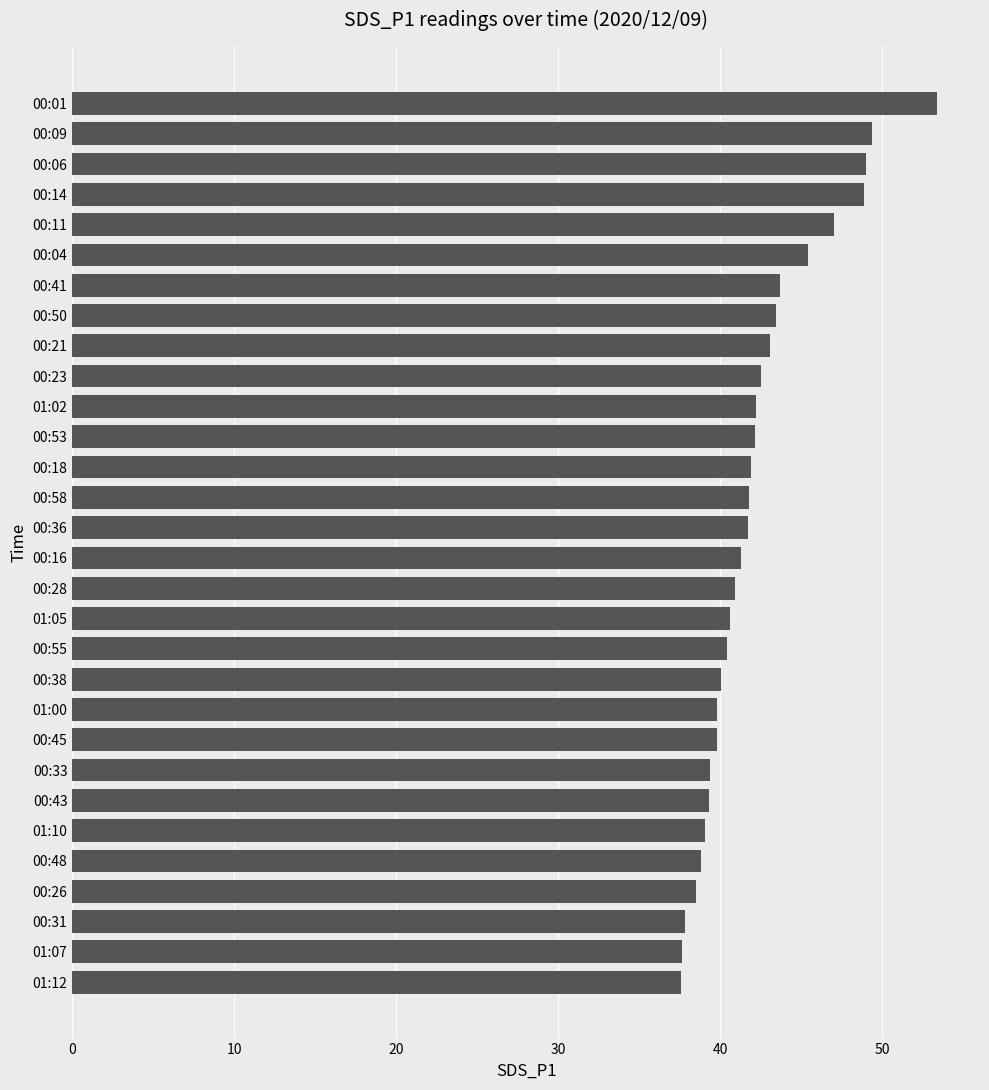

What is the smallest value displayed?

37.6